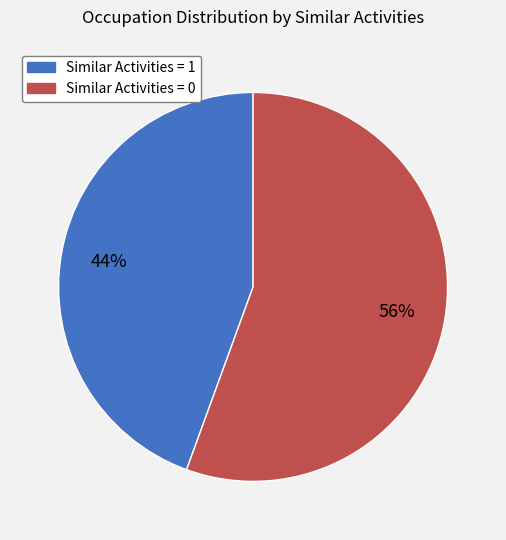

Which category accounts for the majority?

Similar Activities = 0